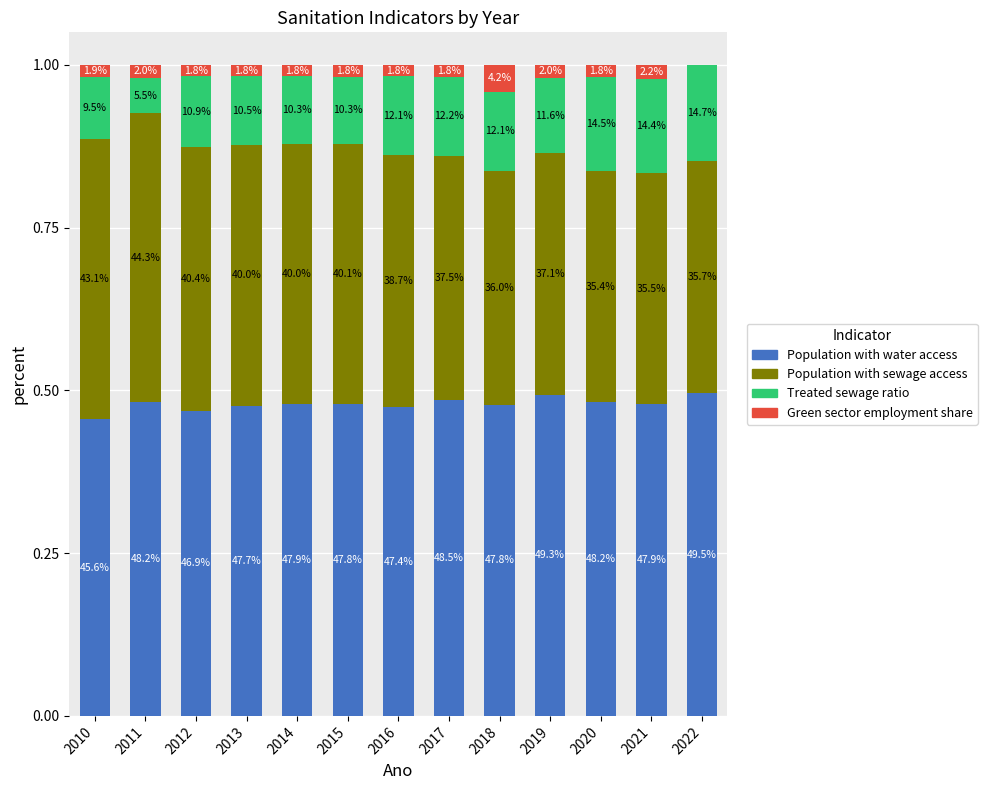

What is the sum of the Population with water access values at 2017 and 2013?

1.0